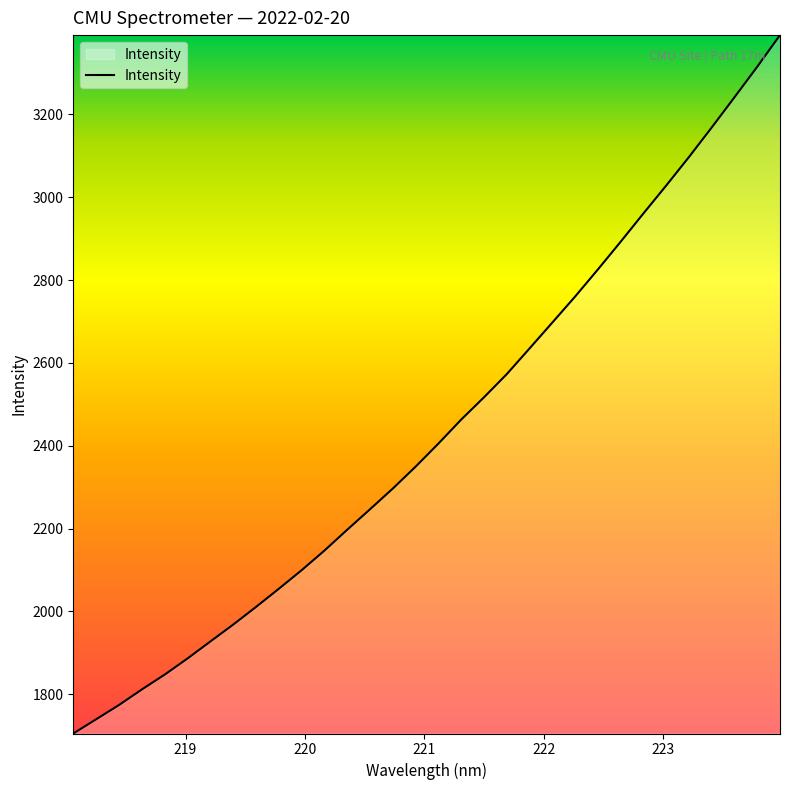

What is the smallest value displayed?

1704.9